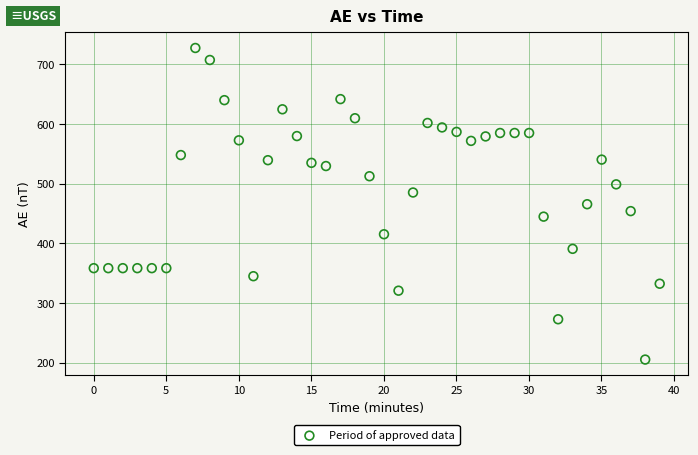

What is the range of Y values (max minus min)?

521.9